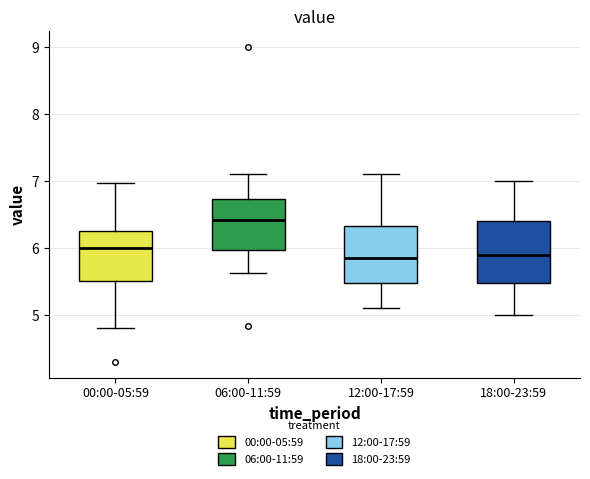

Where is the upper edge of the box for 00:00-05:59 on the y-axis? The values are not printed on the chart, so give them approximately, as read against the axis.

6.2